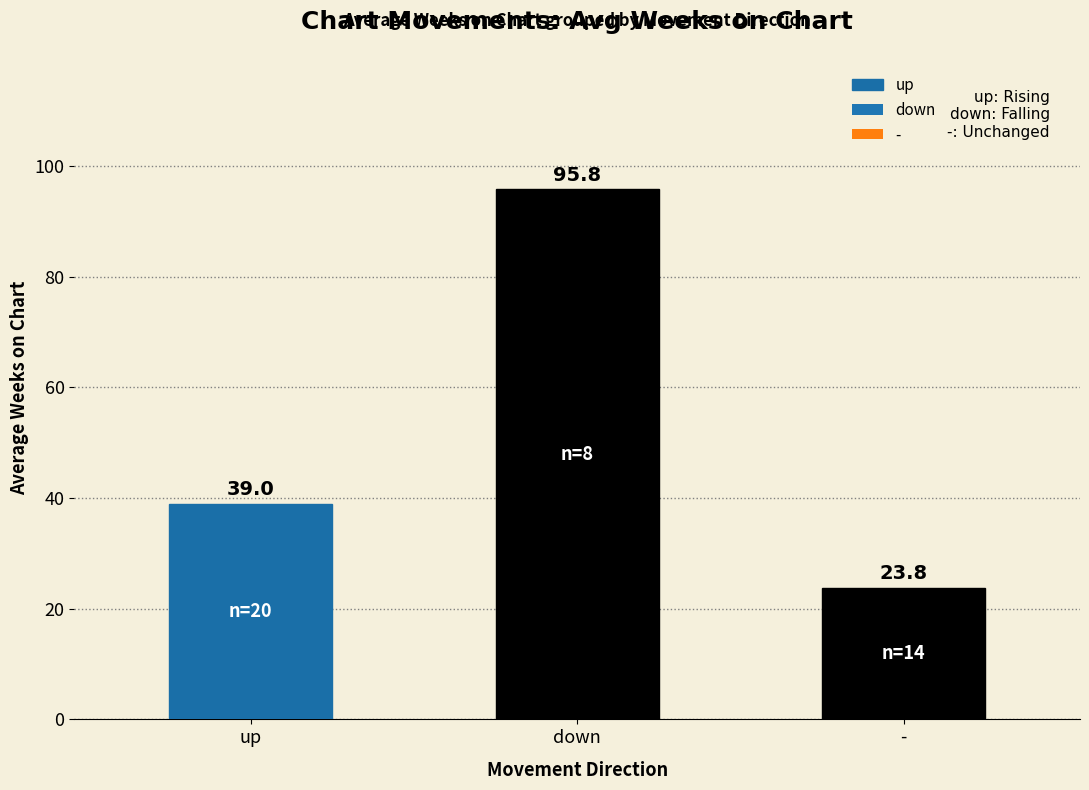

What is the average value?

52.9